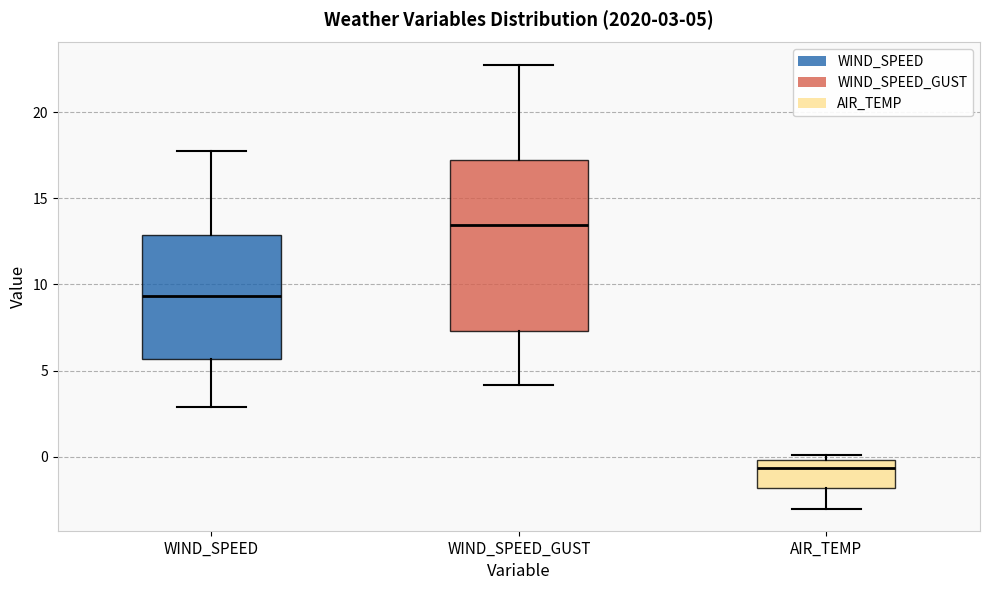

Which box has the lowest median line?

AIR_TEMP